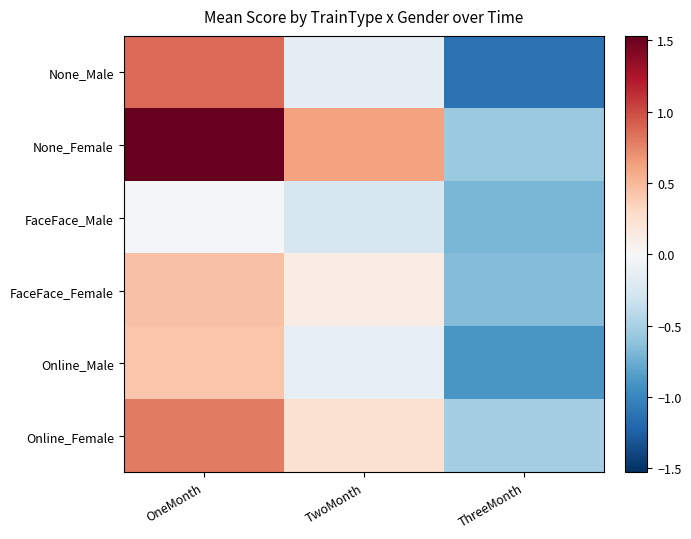

How many data points does each series have?

3